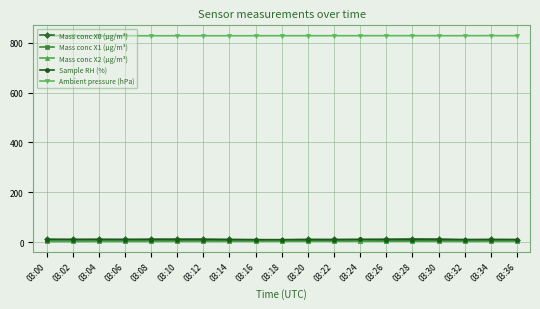

True or false: Sample RH (%) and Ambient pressure (hPa) intersect in this chart.

False